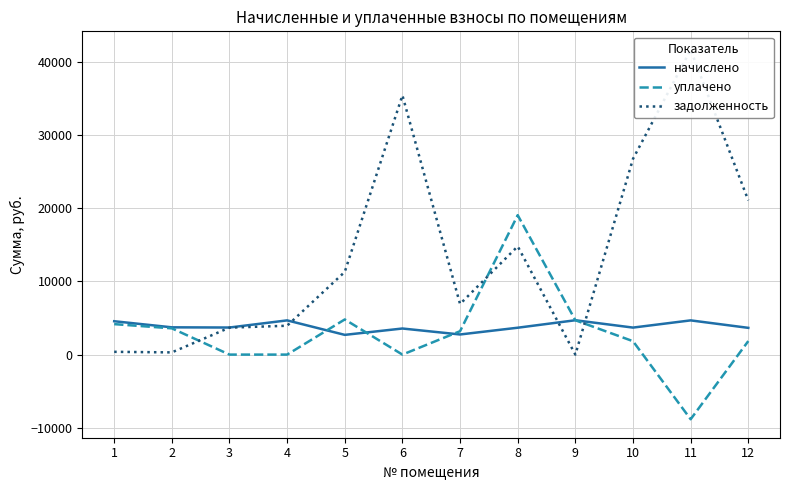

Which series has the largest total across all categories?

задолженность